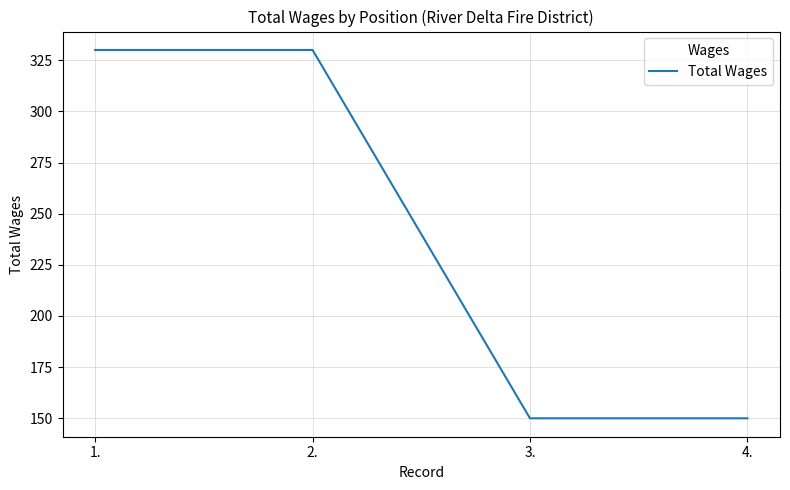

What is the minimum value shown in the chart?

150